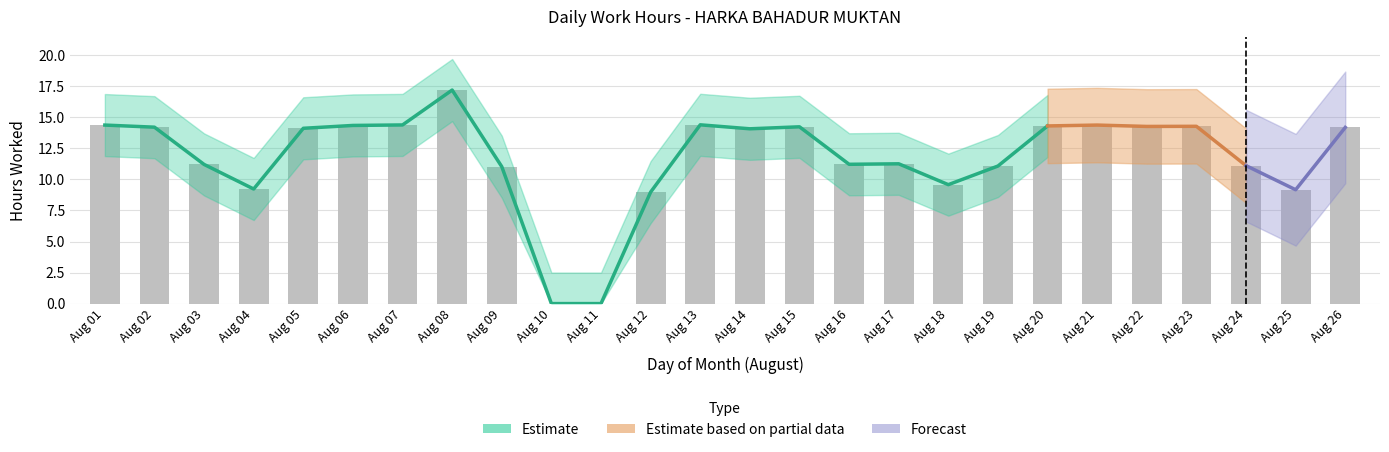

Reading right to left, extract all data points from this chart.

14.2	9.2	11.1	14.3	14.3	14.4	14.3	11.1	9.6	11.3	11.2	14.2	14.1	14.4	9.0	0.0	0.0	11.0	17.2	14.4	14.3	14.1	9.2	11.2	14.2	14.4